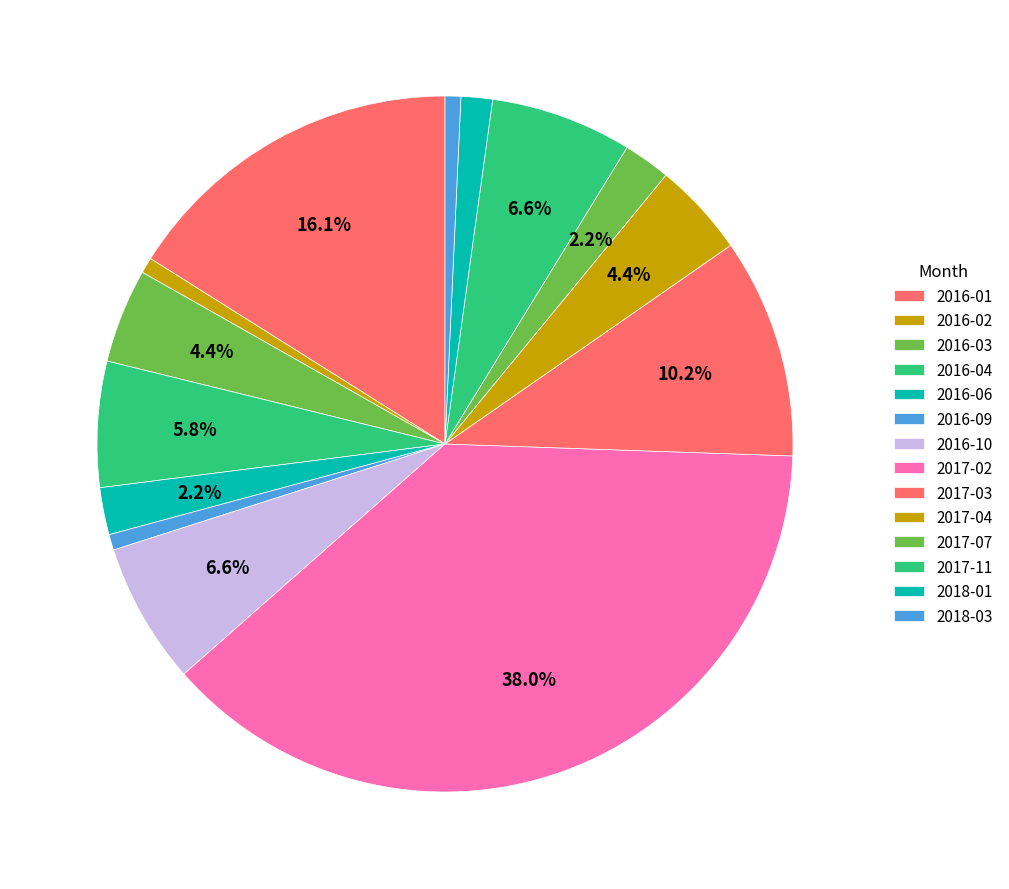

Is there any slice that represents more than half of the pie?

No